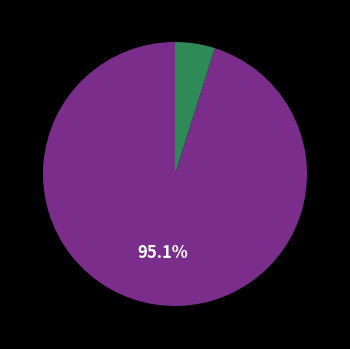

Is there a majority slice in this chart?

Yes